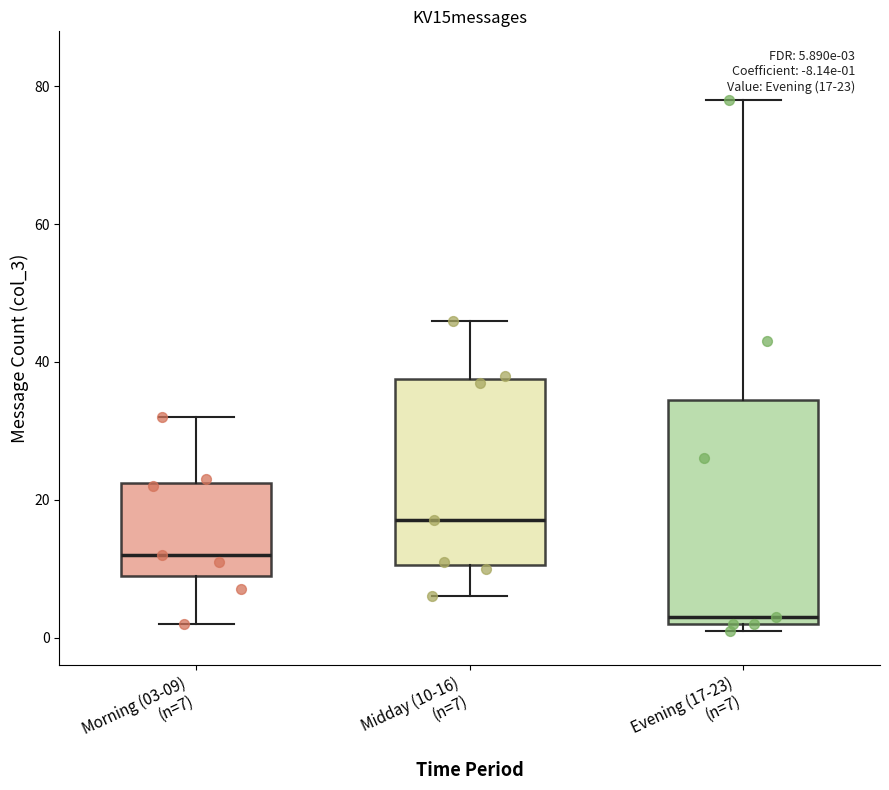

Which box has the highest median line?

Midday (10-16) (n=7)